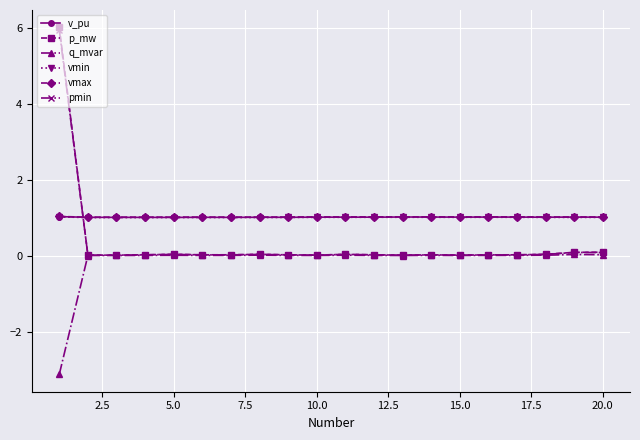

True or false: vmin and v_pu cross at least once.

False